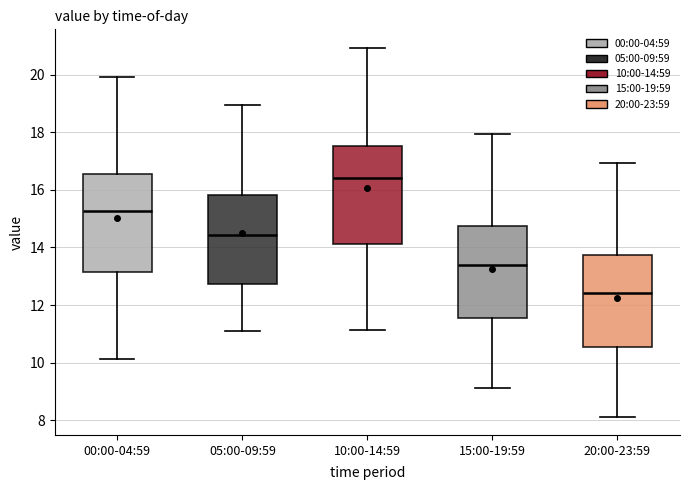

Reading left to right, transcribe this box plot: for each box, give where its median line is, the range the box spans, and where its two whiskers end, as read against the y-axis. The values are not printed on the chart, so give them approximately, as read against the axis.

00:00-04:59: median 15.2, box 13.2 to 16.6, whiskers 10.2 to 20.0
05:00-09:59: median 14.4, box 12.8 to 15.8, whiskers 11.2 to 19.0
10:00-14:59: median 16.4, box 14.2 to 17.6, whiskers 11.2 to 21.0
15:00-19:59: median 13.4, box 11.6 to 14.8, whiskers 9.2 to 18.0
20:00-23:59: median 12.4, box 10.6 to 13.8, whiskers 8.2 to 17.0